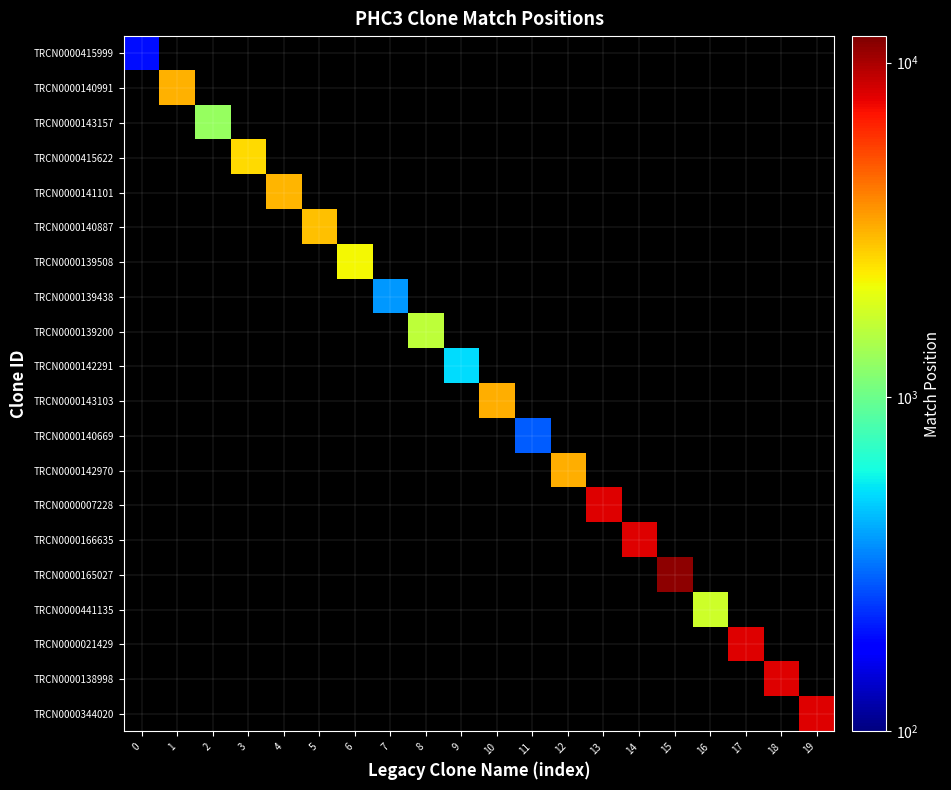

At 9, list the series in order from smallest to largest.

row_0, row_1, row_2, row_3, row_4, row_5, row_6, row_7, row_8, row_9, row_10, row_11, row_12, row_13, row_14, row_15, row_16, row_17, row_18, row_19